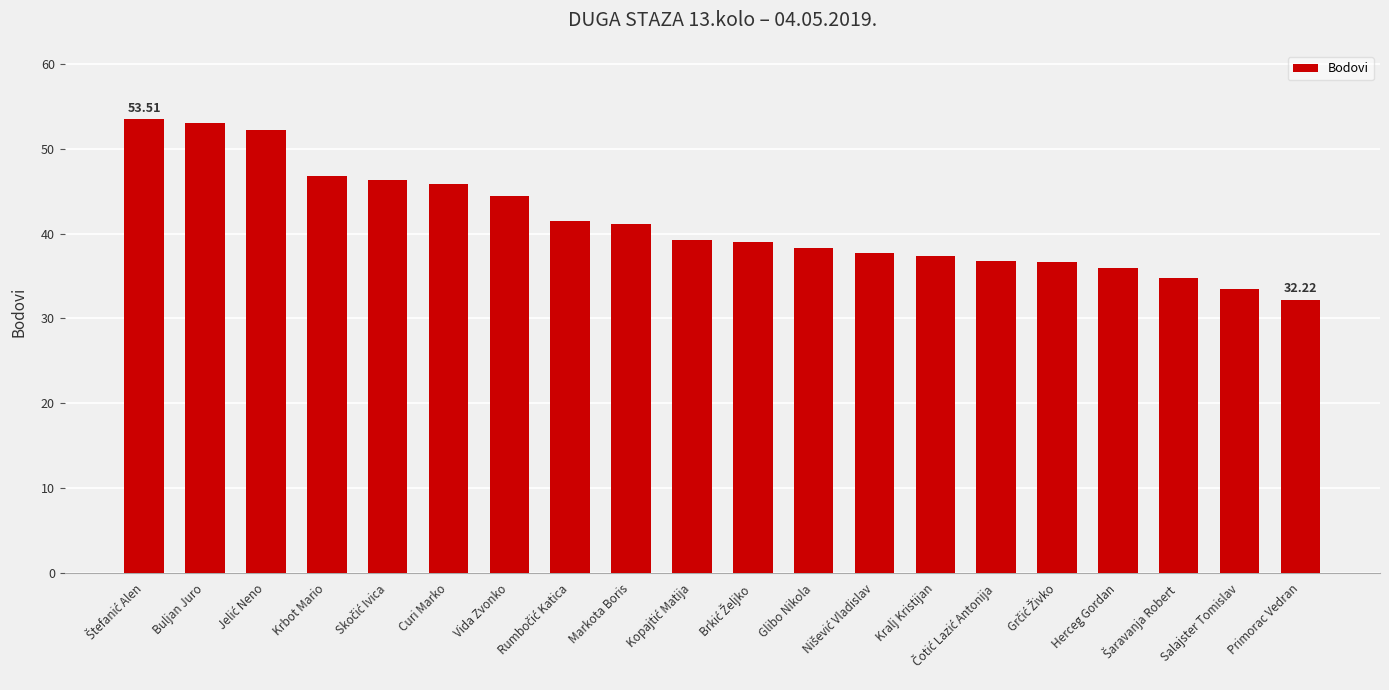

What is the label of the 15th bar from the right?

Curi Marko